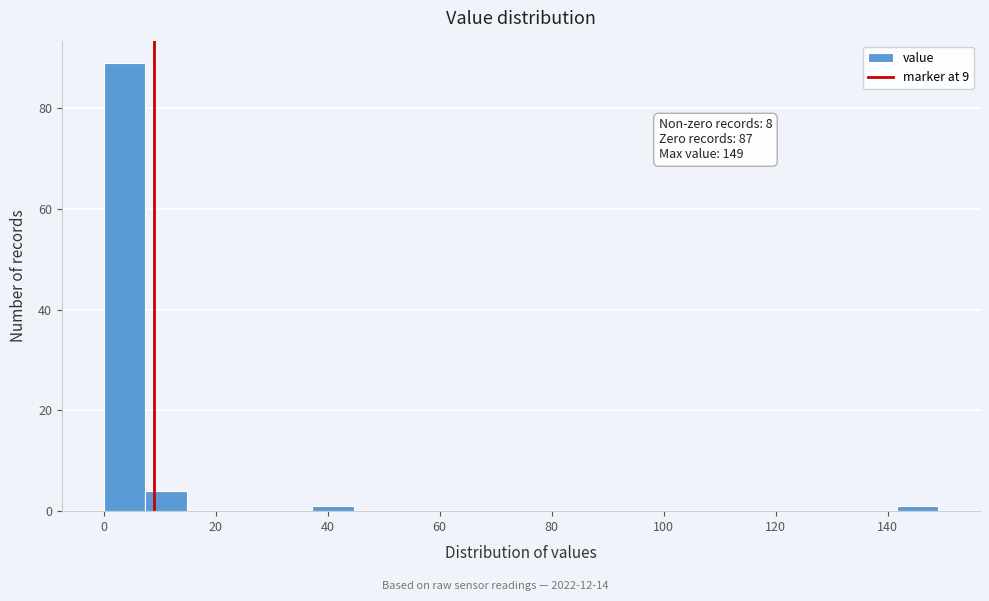

Around what value on the x-axis is the tallest bar? Give the approximate position of its centre, as read against the axis.

4